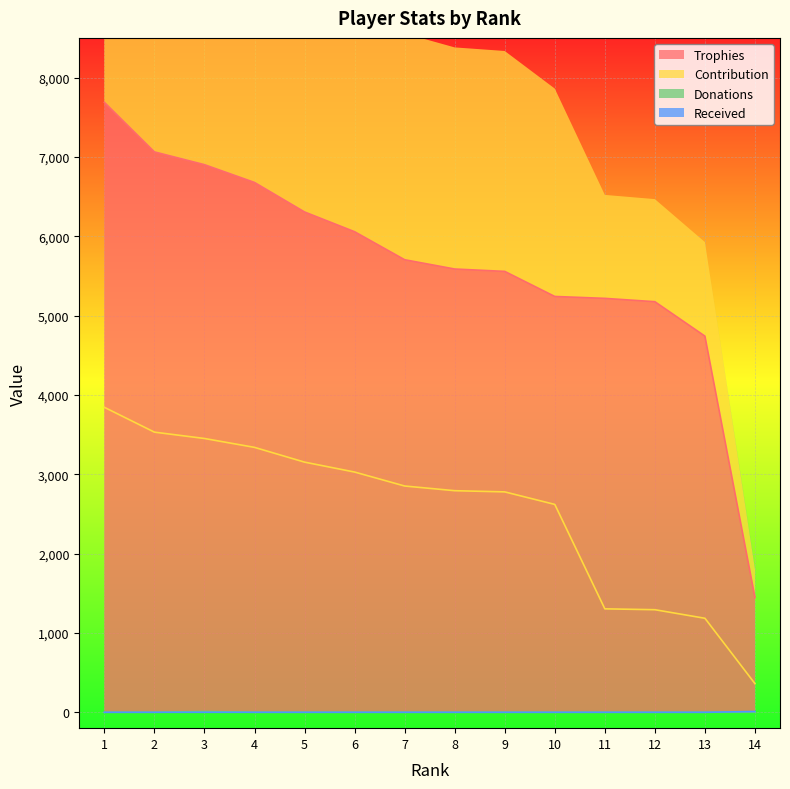

True or false: Trophies and Contribution cross at least once.

False